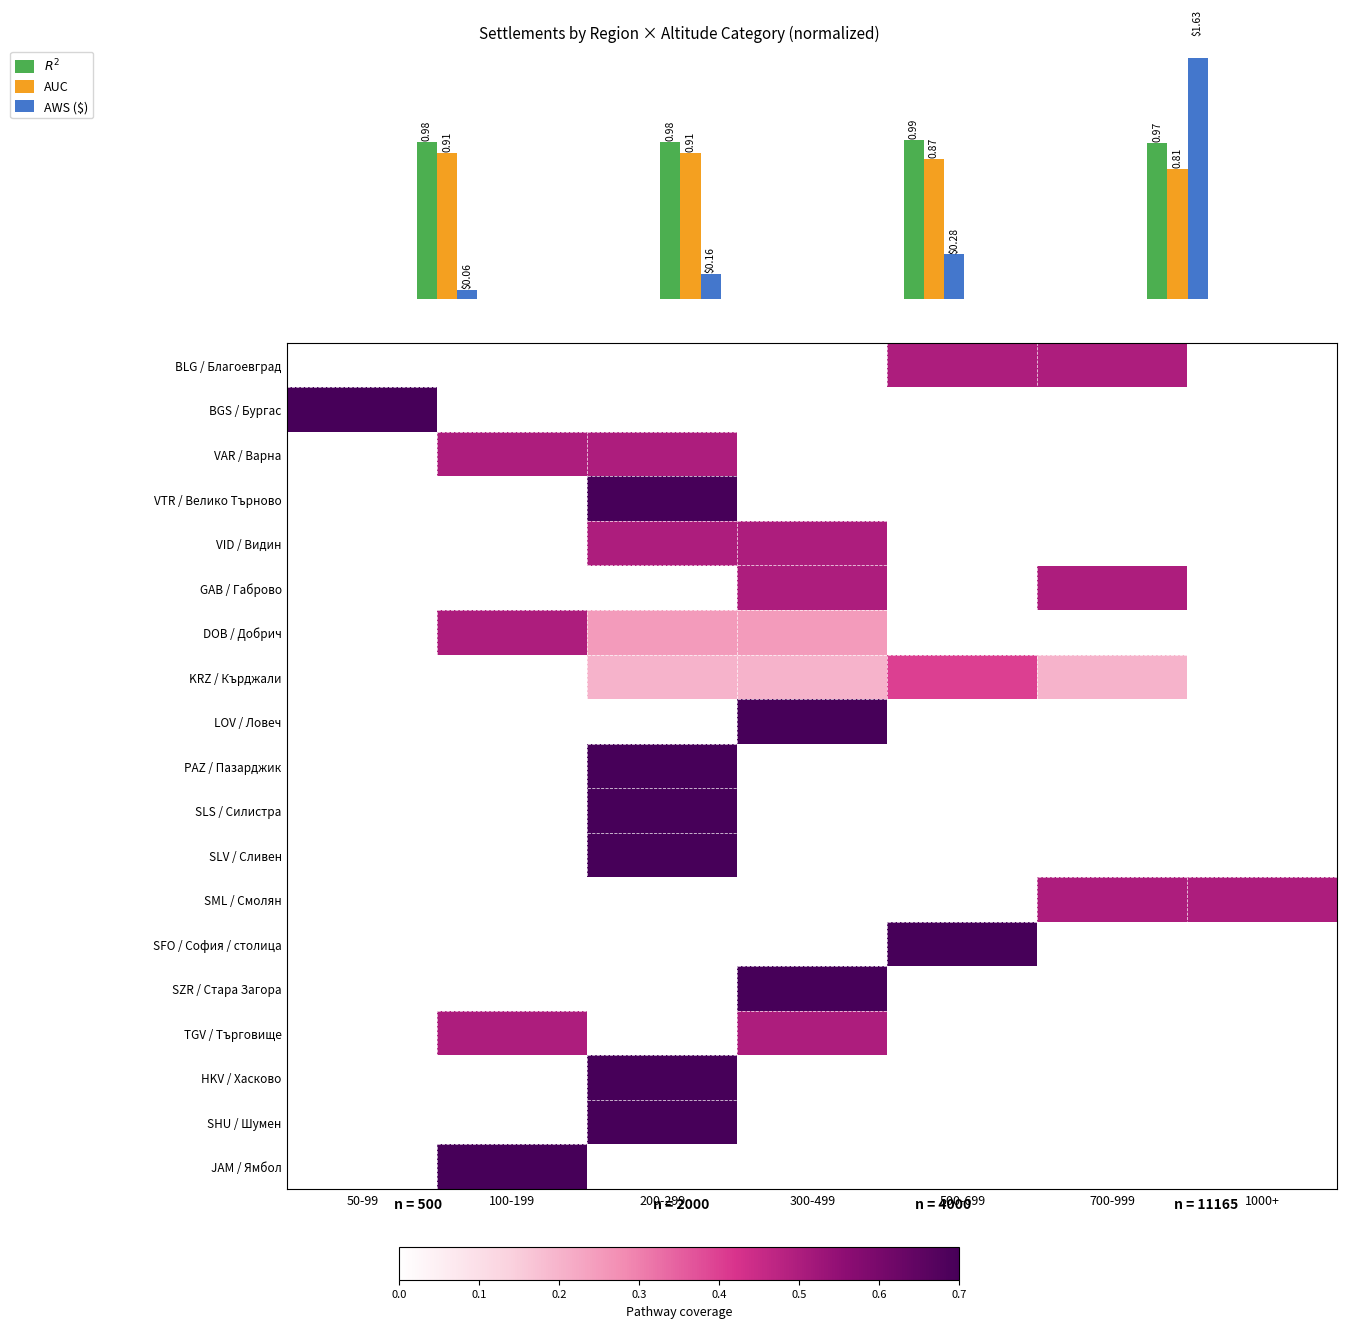

Rank the series at 200-299 from lowest to highest value.

BLG / Благоевград, BGS / Бургас, GAB / Габрово, LOV / Ловеч, SML / Смолян, SFO / София / столица, SZR / Стара Загора, TGV / Търговище, JAM / Ямбол, KRZ / Кърджали, DOB / Добрич, VAR / Варна, VID / Видин, VTR / Велико Търново, PAZ / Пазарджик, SLS / Силистра, SLV / Сливен, HKV / Хасково, SHU / Шумен